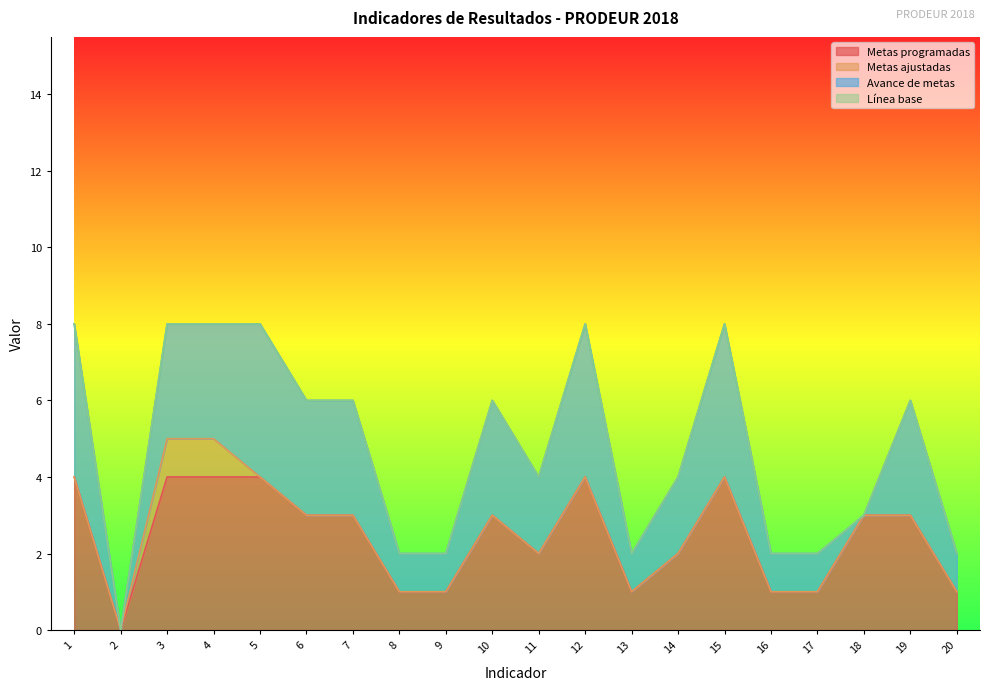

Where does the Metas programadas series first go above 3?

1